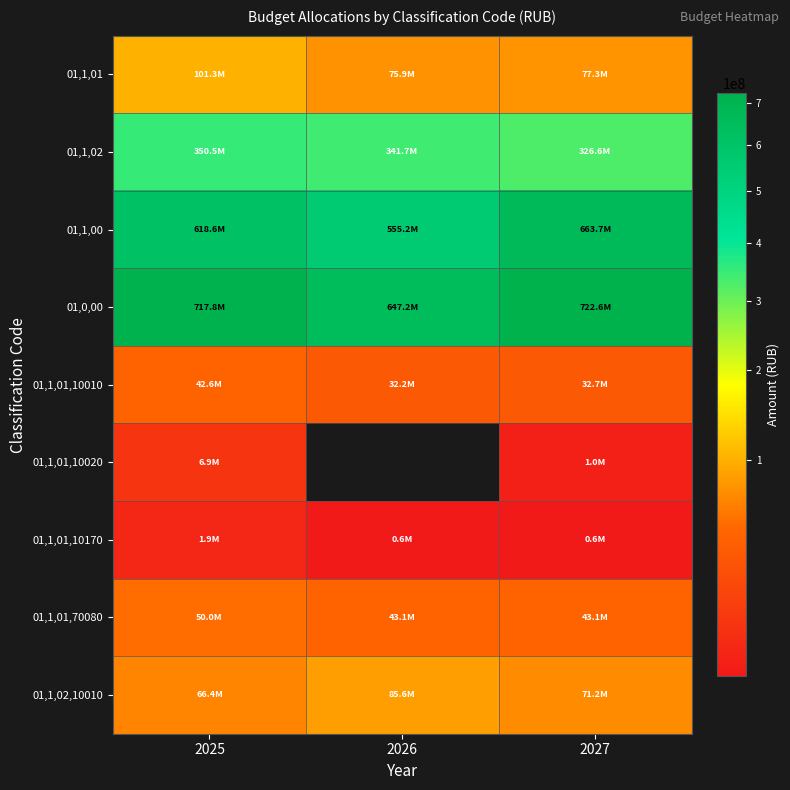

What is the sum of all 01,0,00 values?

2087616103.0